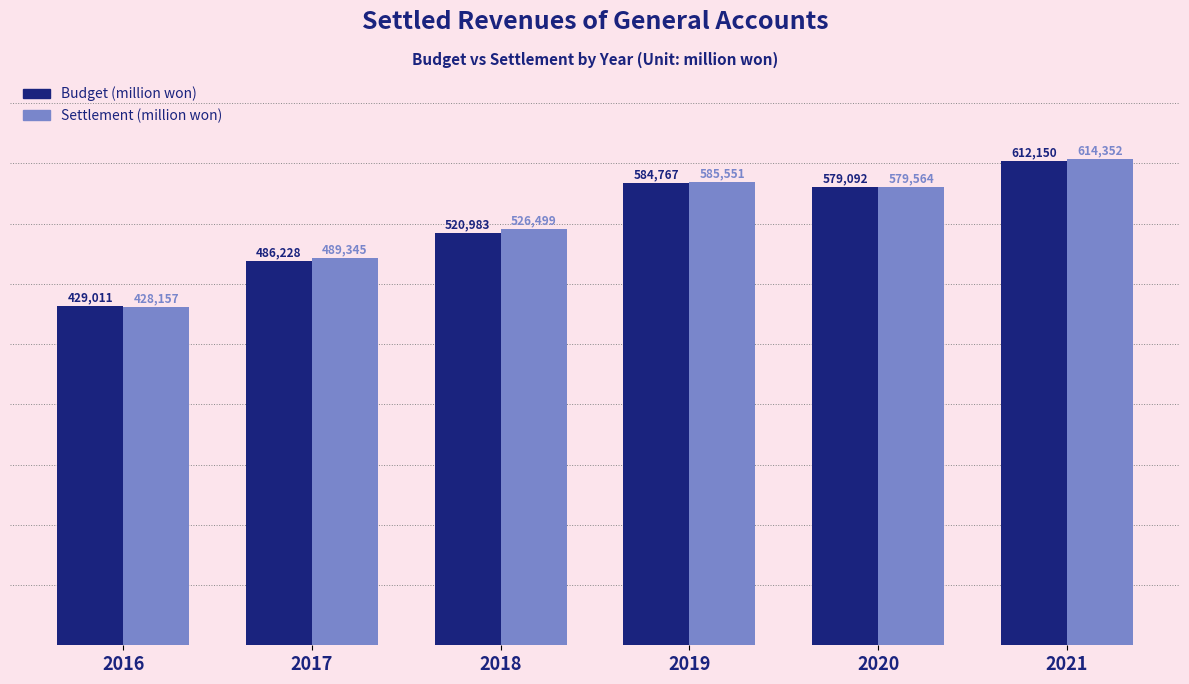

What is the sum of all Budget (million won) values?

3212231